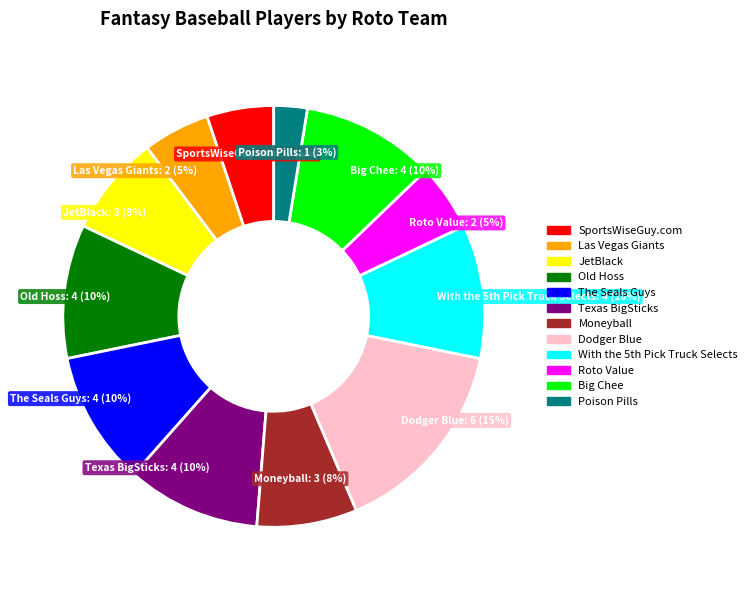

Combined, do JetBlack and The Seals Guys account for over 50%?

No